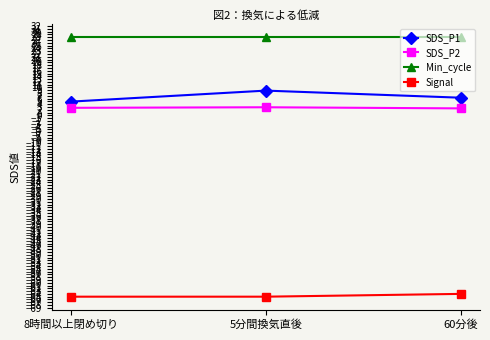

List the series in order of their peak value, highest first.

Min_cycle, SDS_P1, SDS_P2, Signal